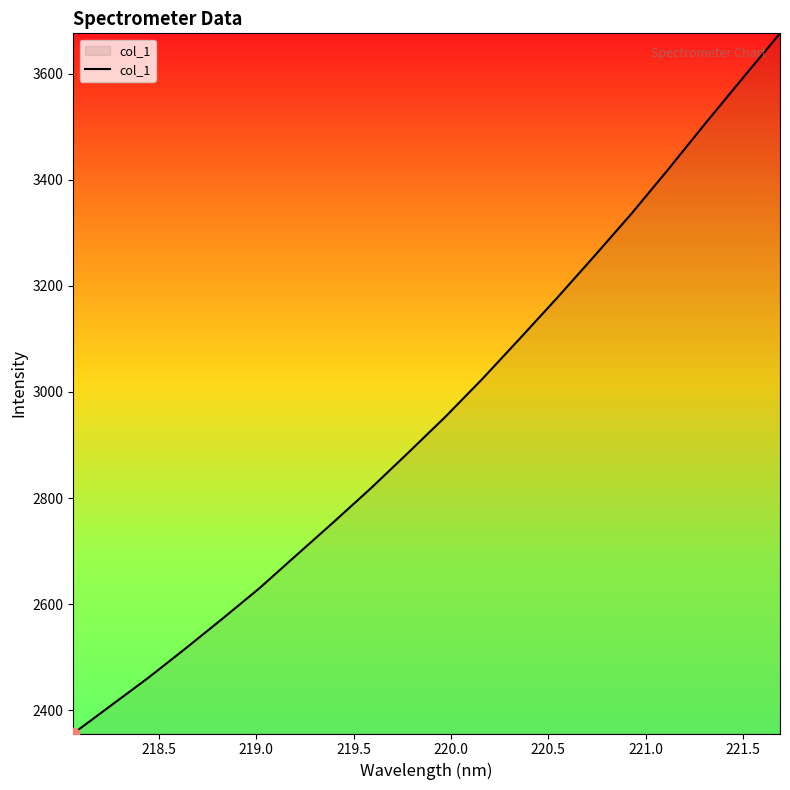

What is the maximum value shown in the chart?

3676.5